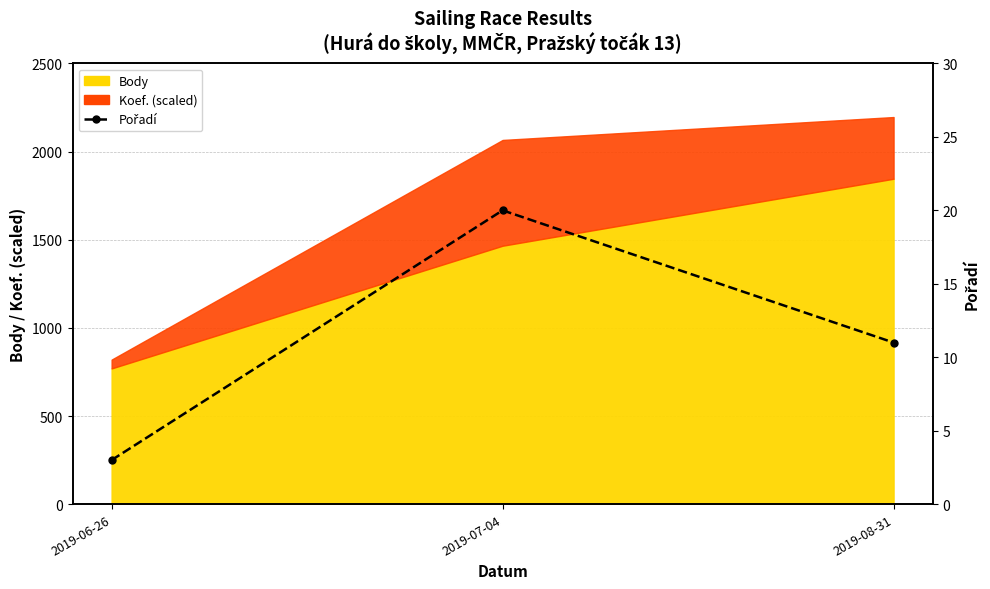

At which category does the chart reach its peak across all series?

2019-07-04